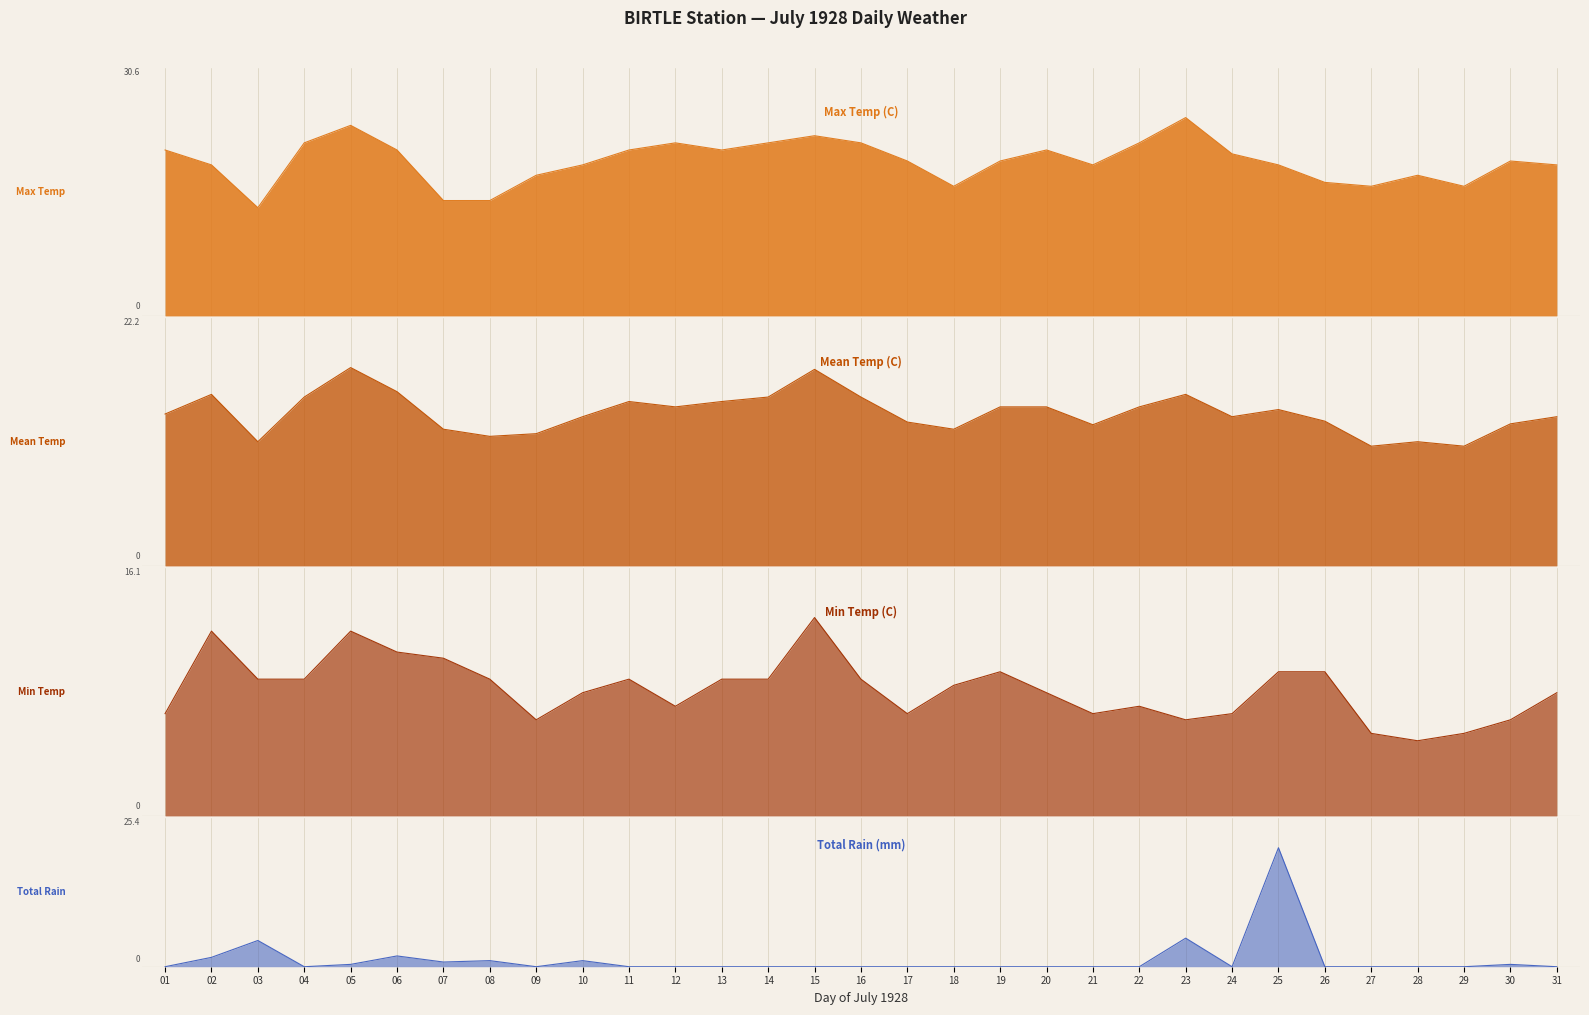

True or false: Max Temp (C) has a value of 13.2 at 09.

False